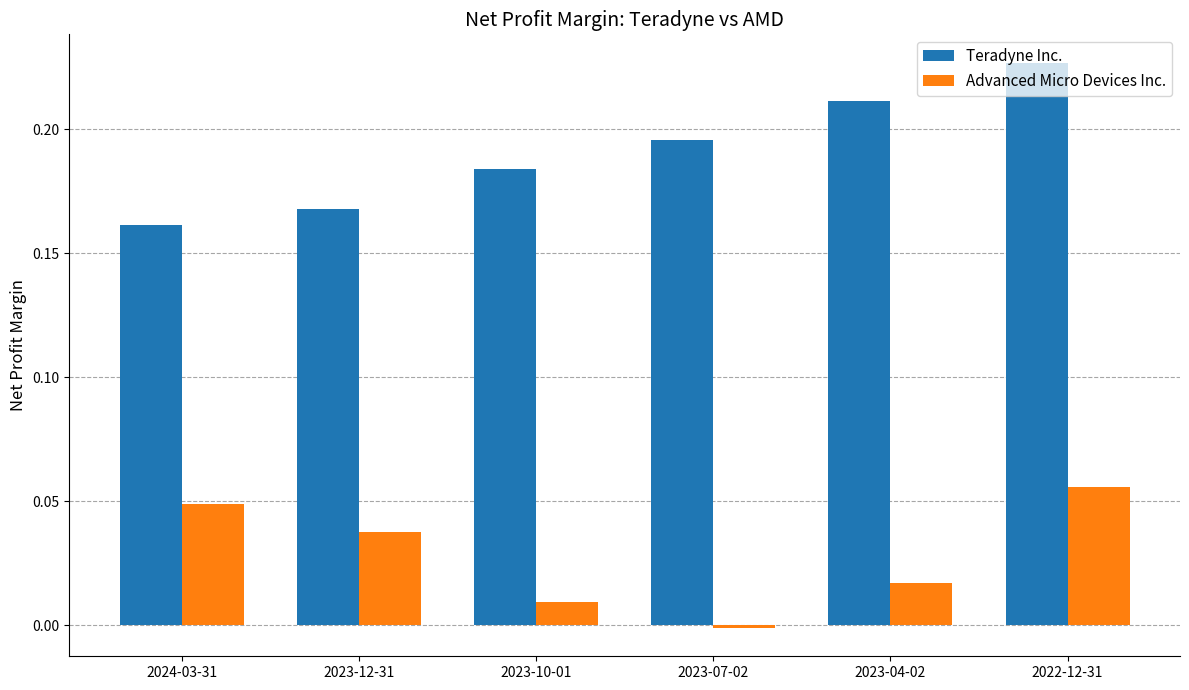

How many negative values does the Advanced Micro Devices Inc. series have?

1